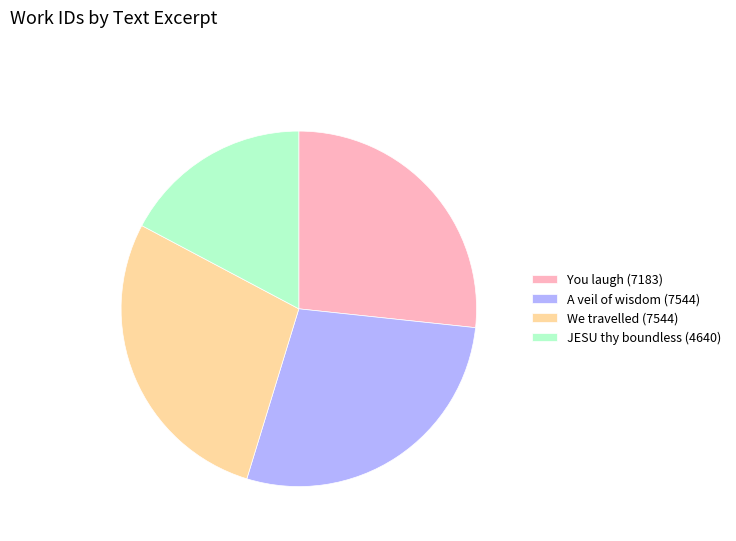

The You laugh (7183) slice represents 37% of the pie. True or false?

False